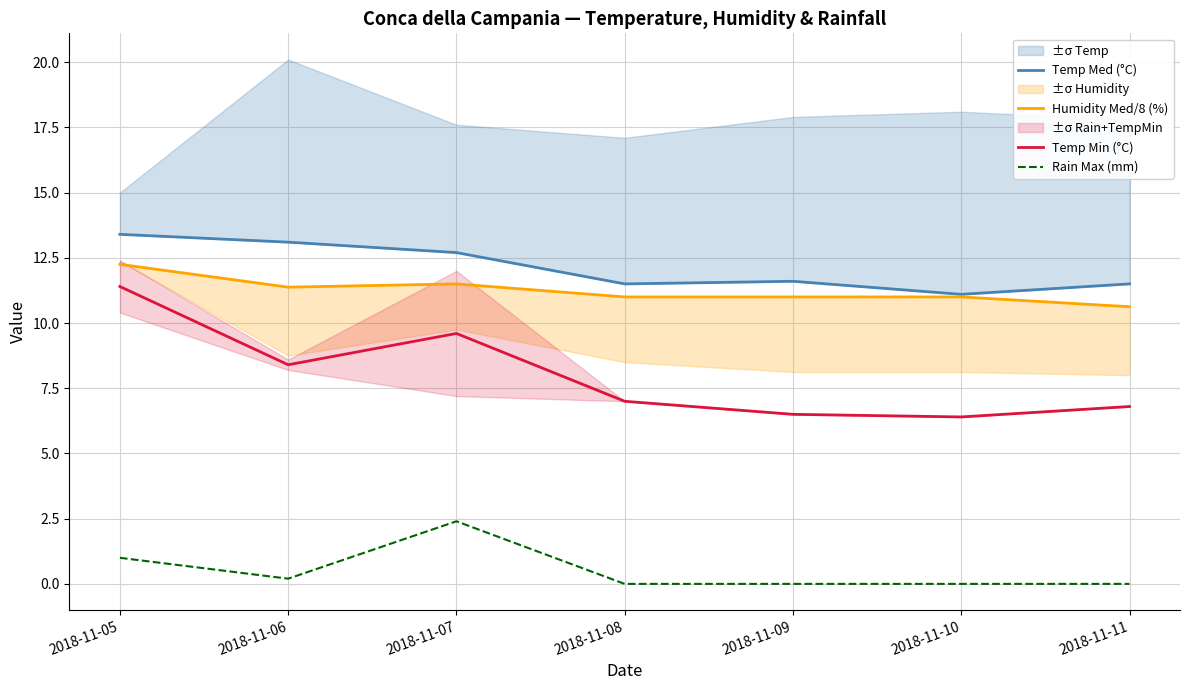

Where is Temp Min (°C) nearest to the value 8?

2018-11-06